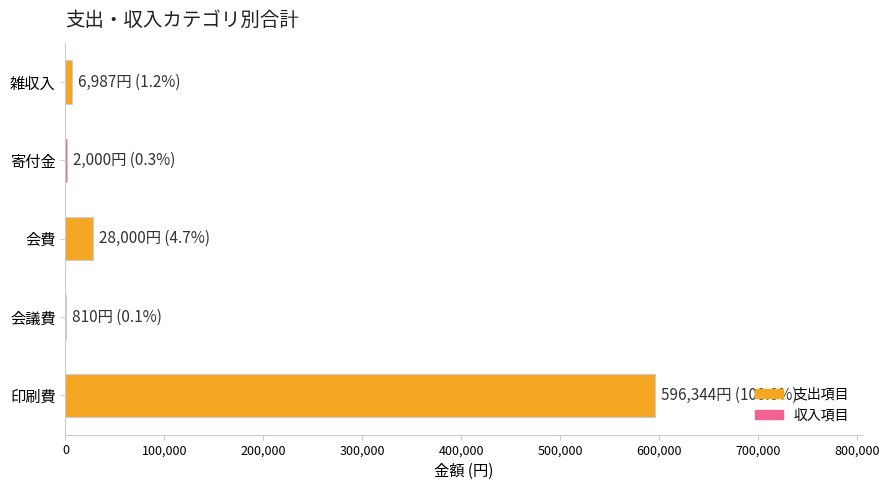

Which category has the highest value across all series?

印刷費